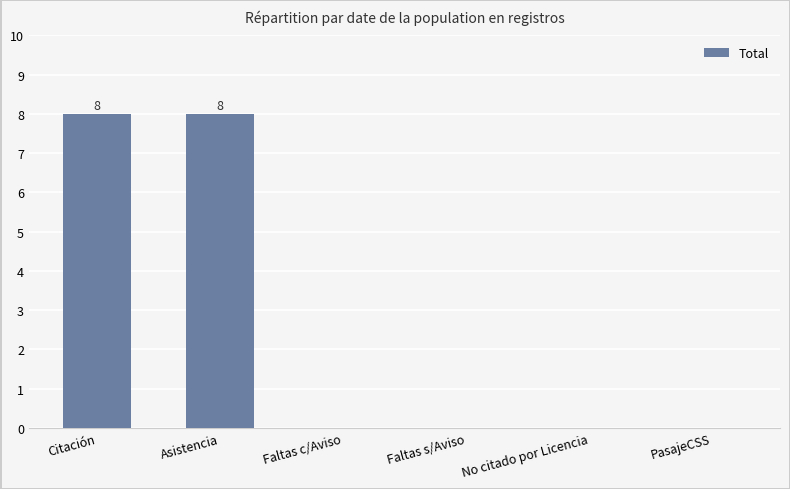

What is the greatest value displayed?

8